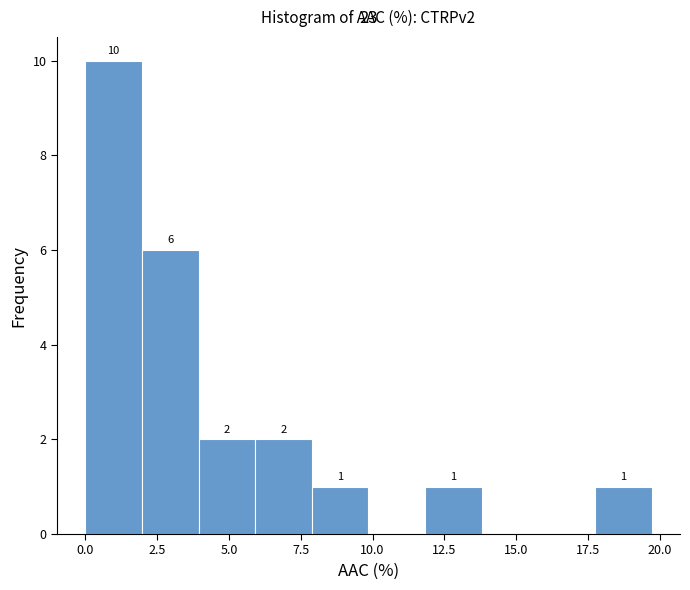

Read against the x-axis, roughly where is the centre of the tallest bar?

1.0